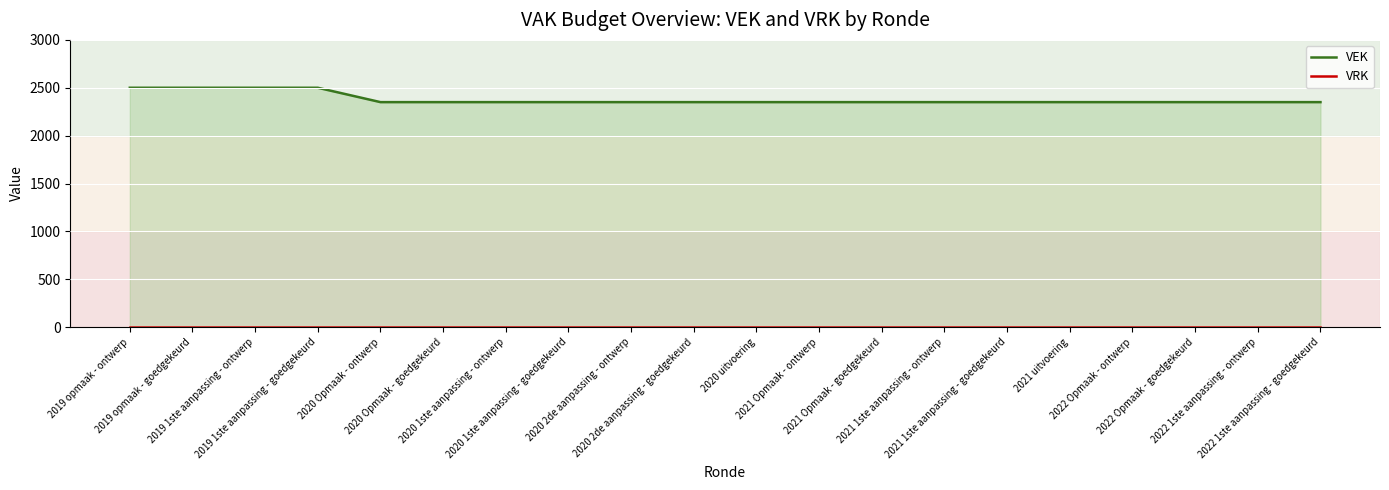

What is the difference between the maximum and minimum values in the VEK series?

150